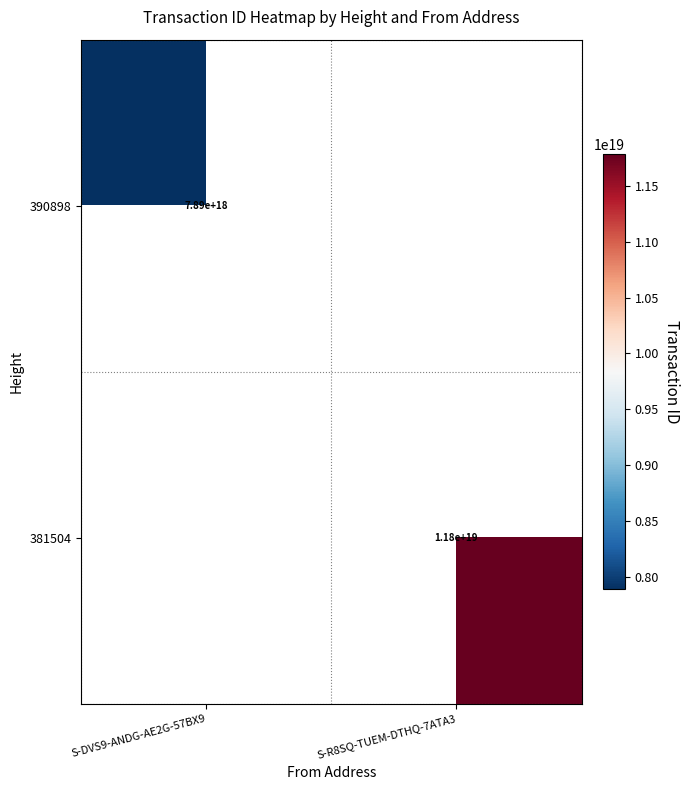

True or false: 390898 has a value of 2399865018786524672 at S-DVS9-ANDG-AE2G-57BX9.

False